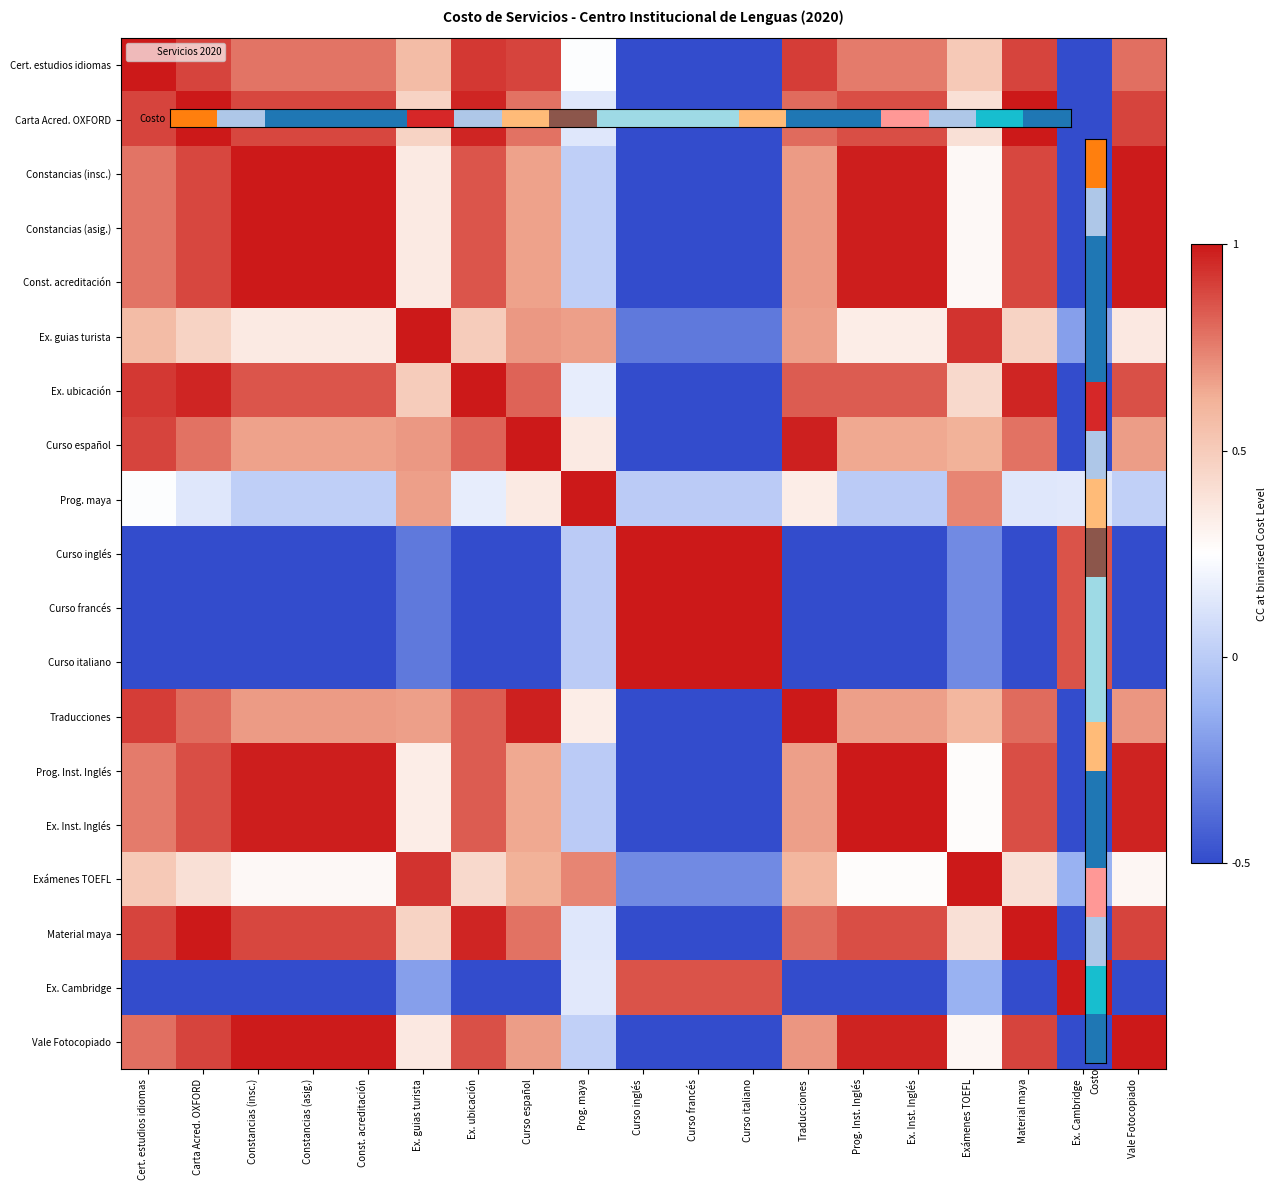

What is the minimum value shown in the chart?

-0.5